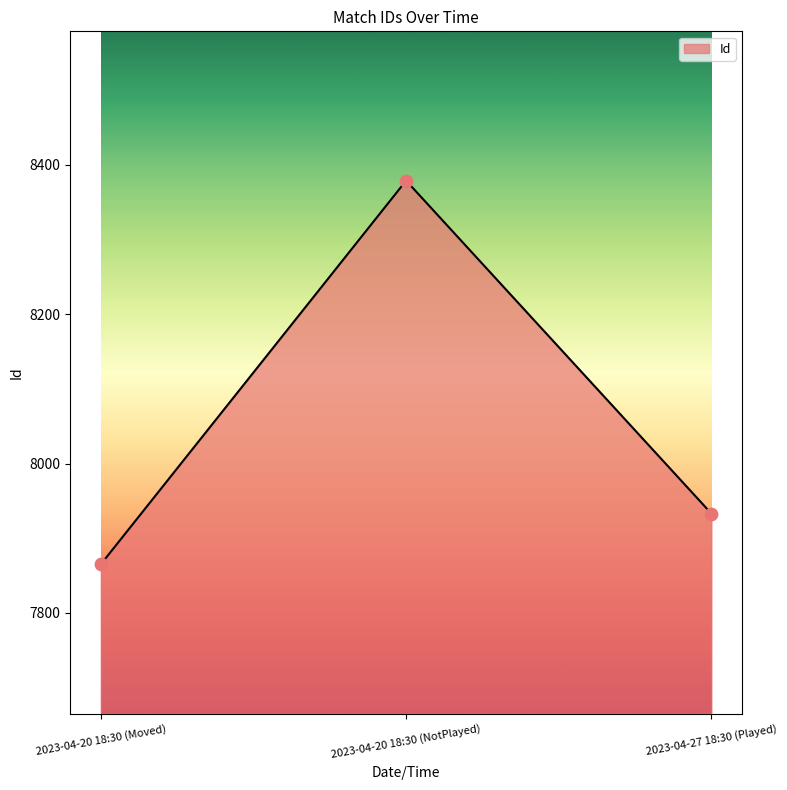

Approximately how many times larger is the value at 2023-04-20 18:30 (Moved) compared to 2023-04-27 18:30 (Played)?

1.0